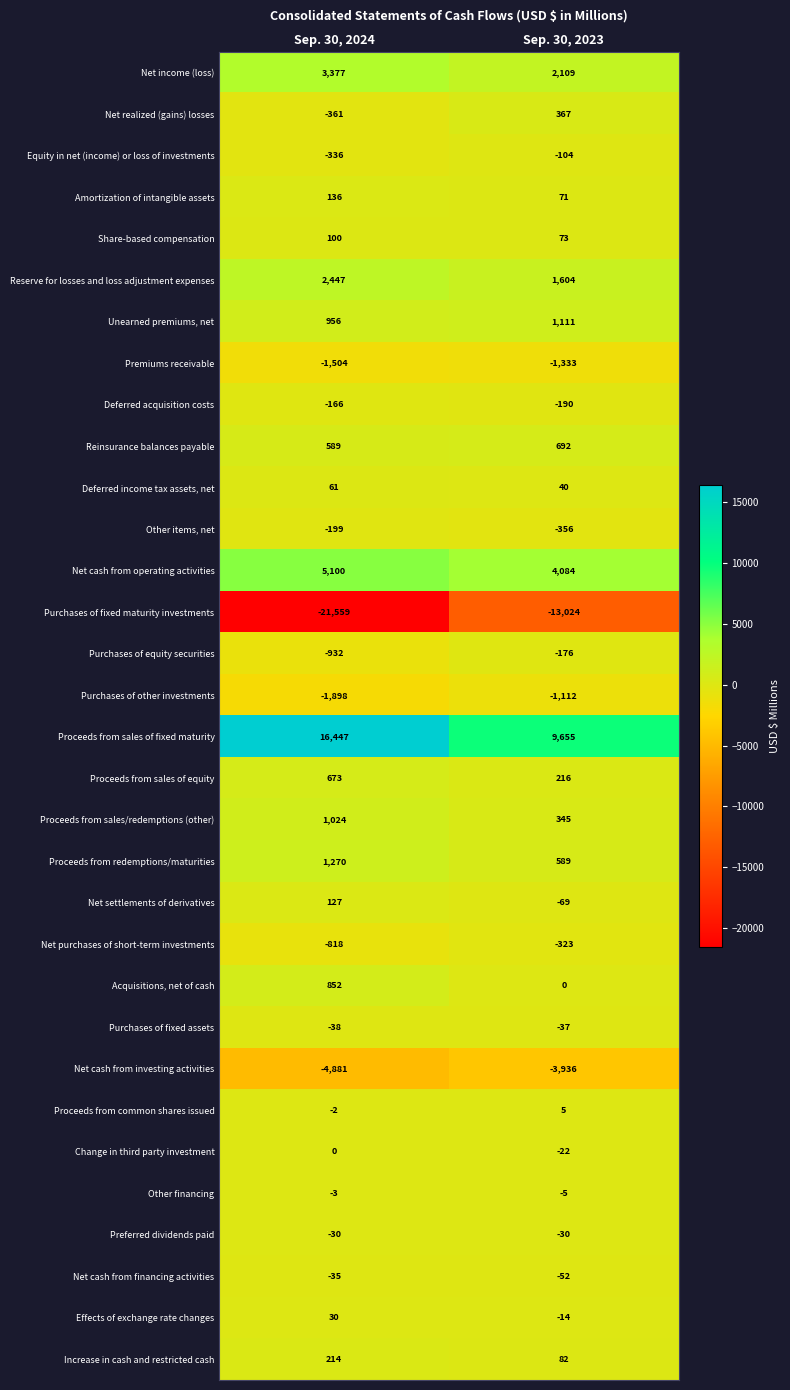

What is the average value of the Net cash from operating activities series?

4592